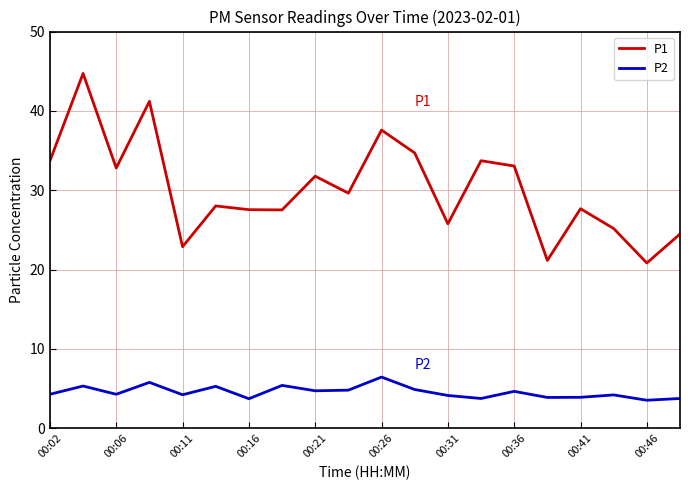

True or false: P1 and P2 cross at least once.

False